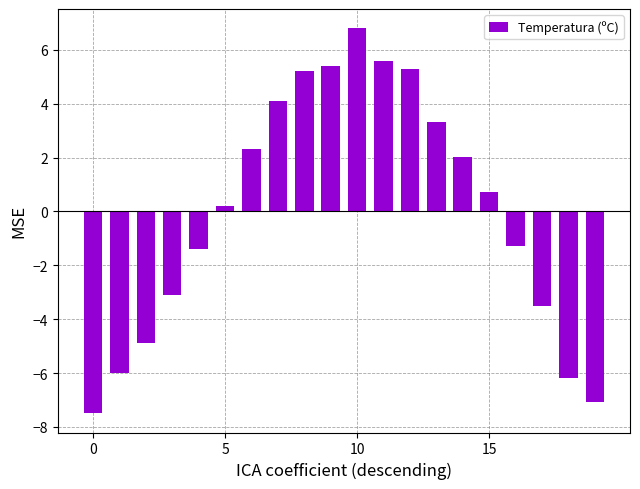

What is the value of the 18th bar from the left?

-3.5